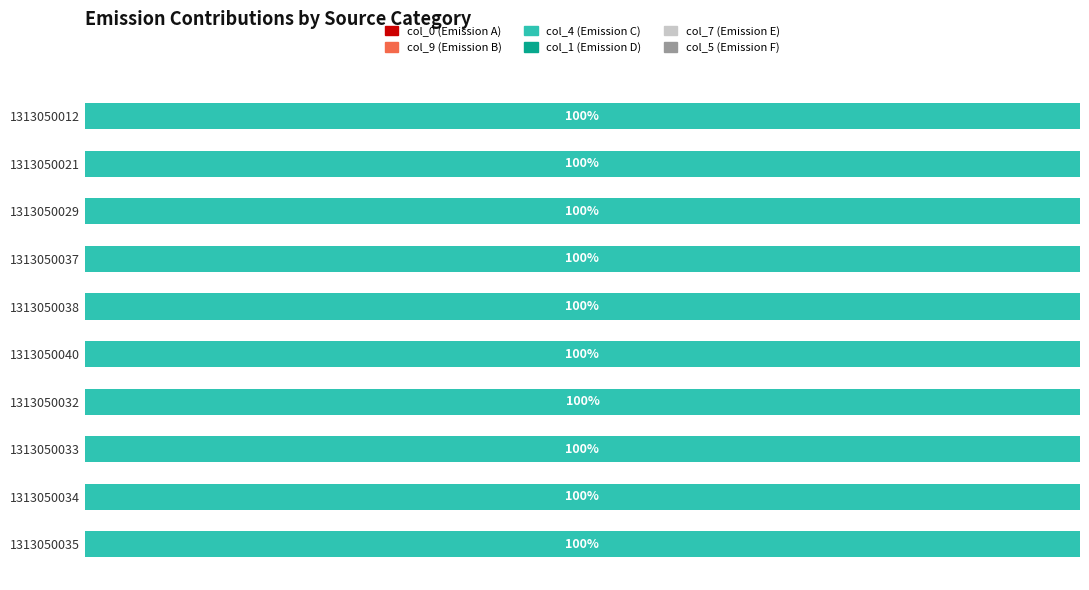

How many series are shown in this chart?

6